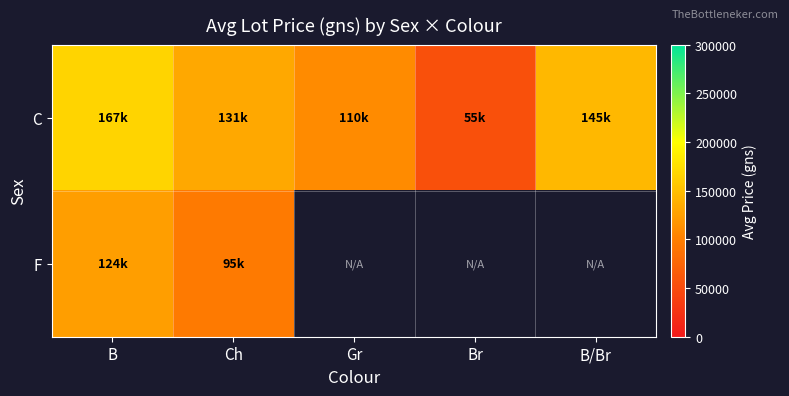

Is it true that C equals 55000.0 at Br?

True